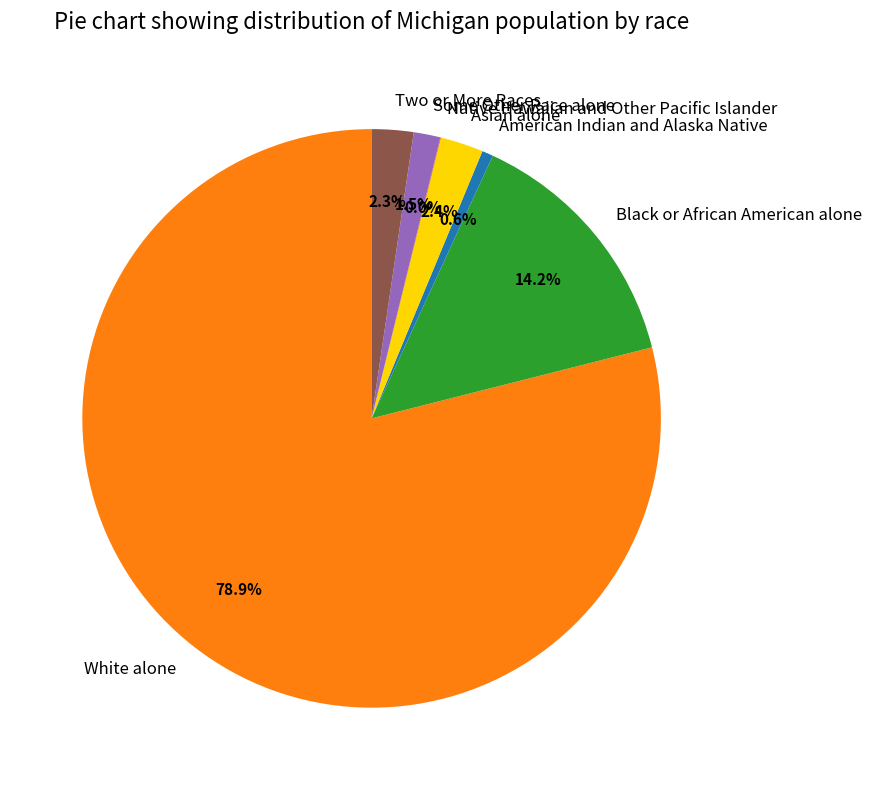

Between Some Other Race alone and Two or More Races, which is larger?

Two or More Races